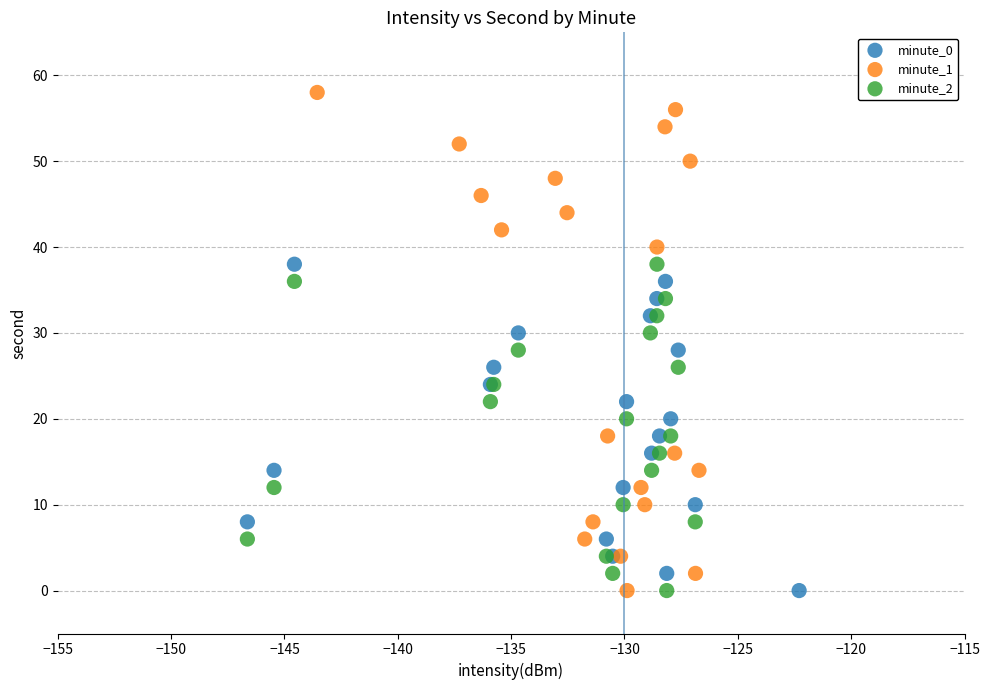

Which series reaches the maximum Y coordinate?

minute_1